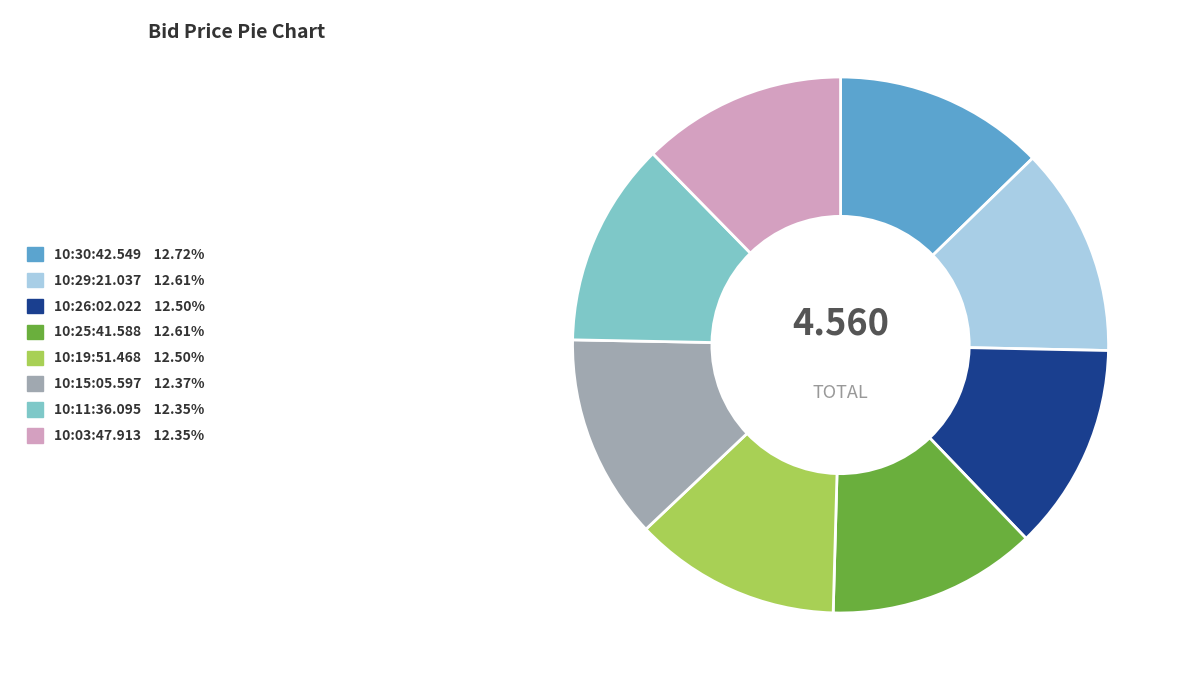

How many segments does this pie chart have?

8